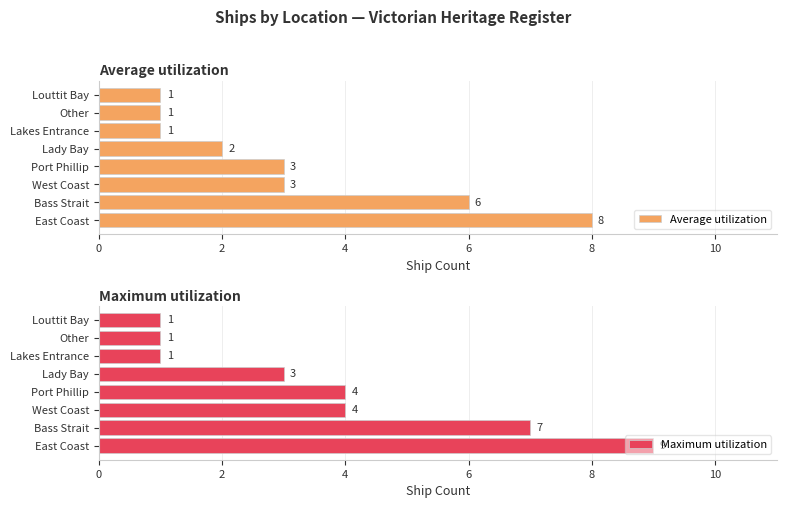

Reading right to left, extract all data points from this chart.

Average utilization: 1	1	1	2	3	3	6	8
Maximum utilization: 1	1	1	3	4	4	7	9